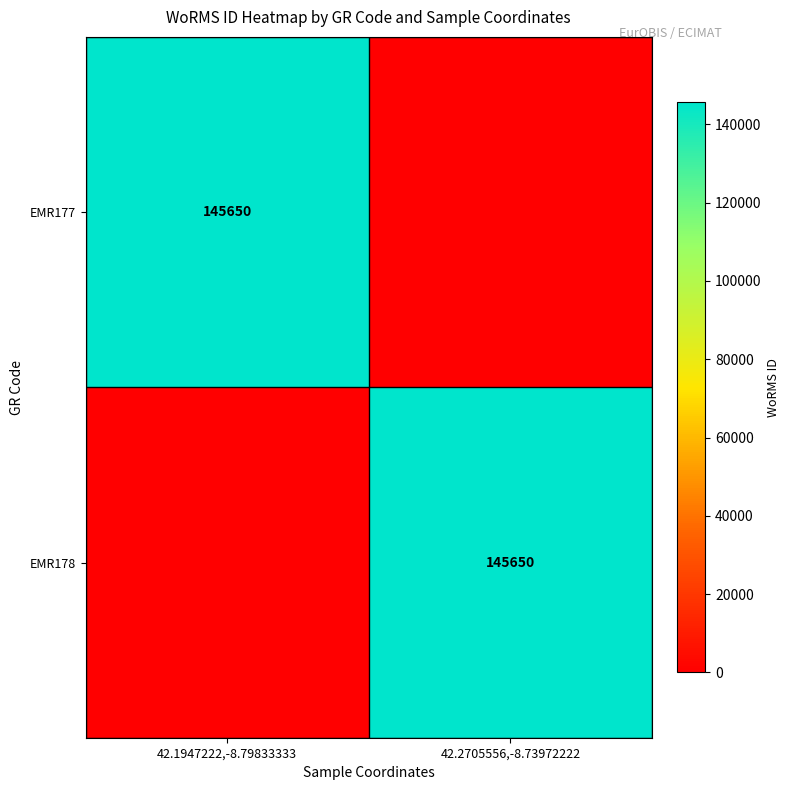

The EMR177 series shows 54216 at 42.1947222,-8.79833333. True or false?

False